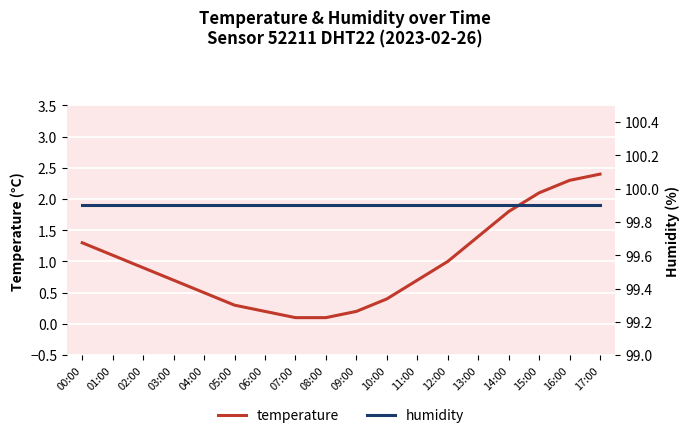

List the series in order of their overall mean, lowest first.

temperature, humidity